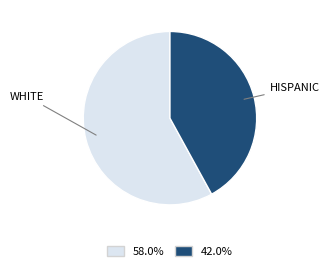

Is there a majority slice in this chart?

Yes